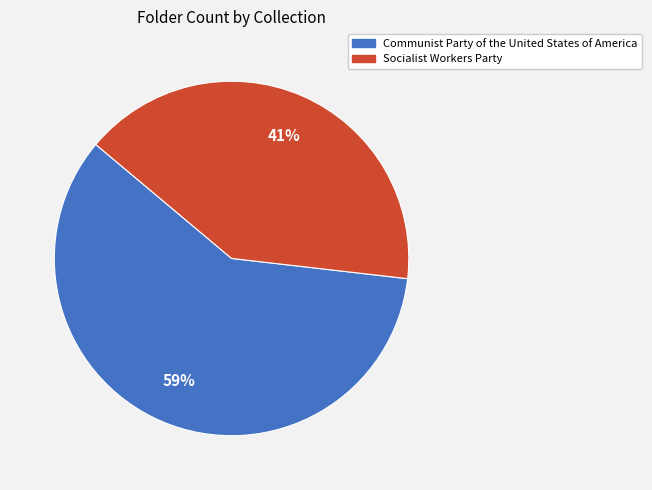

Is it true that Communist Party of the United States of America is 59% of the pie?

True